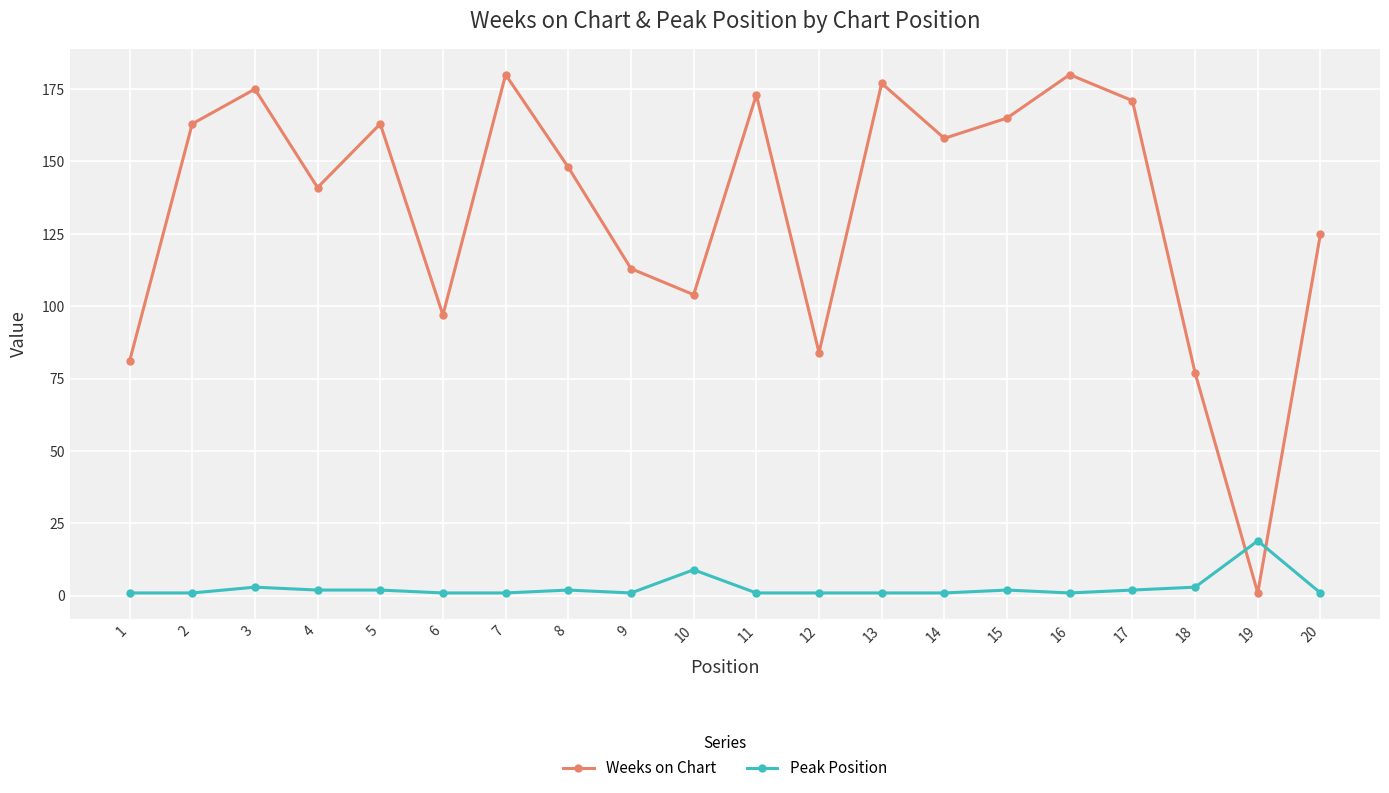

Between 9 and 15, which series saw the biggest shift?

Weeks on Chart